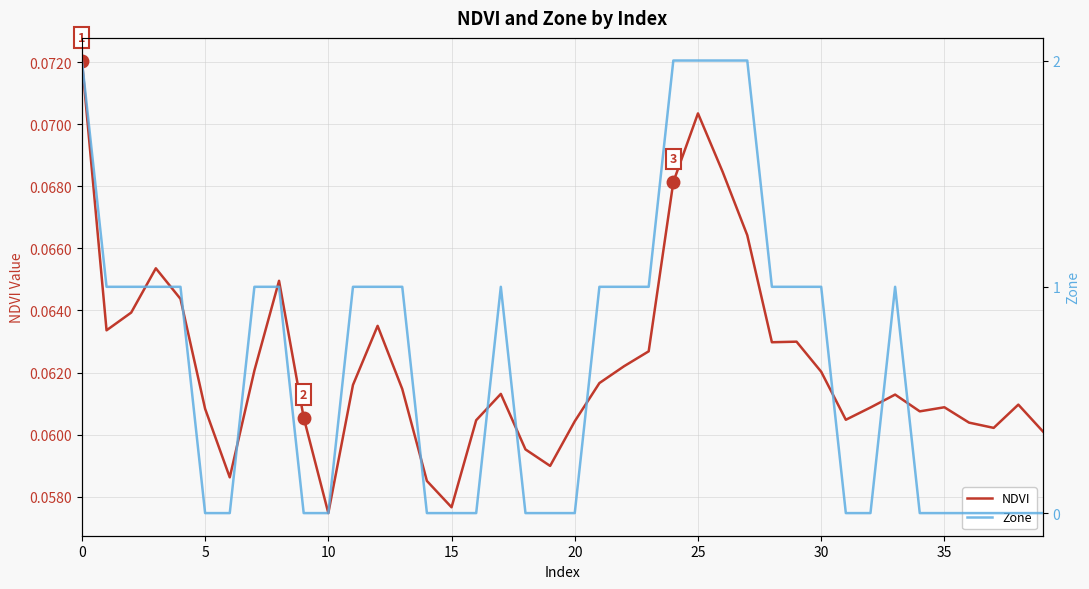

What is the value of the NDVI point at the 21st from the left?

0.1